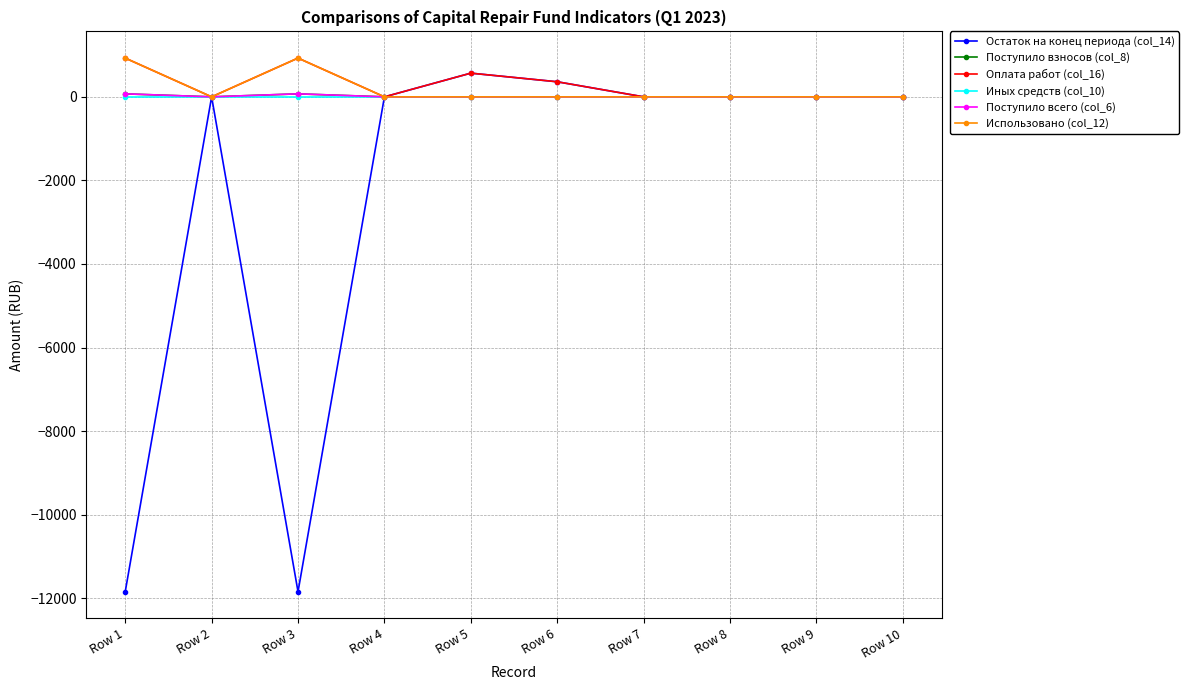

What is the total value across all series at Row 1?

-9843.9